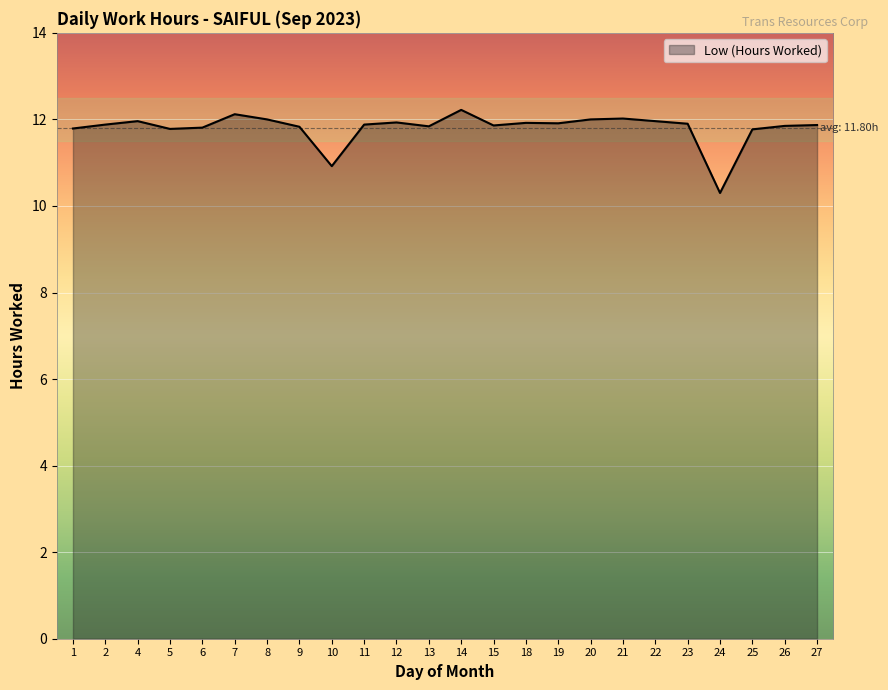

What is the greatest value displayed?

12.2